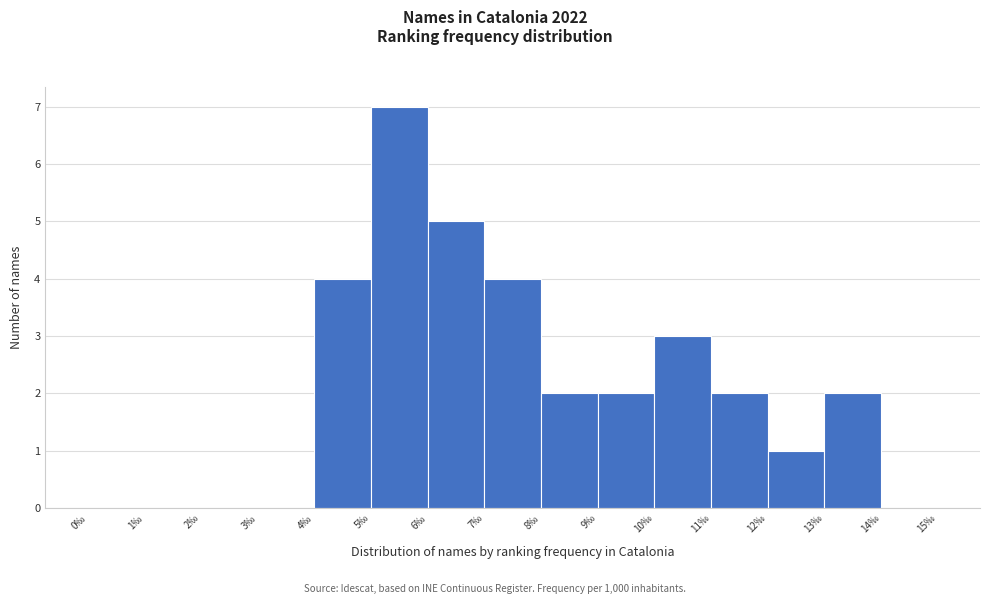

Reading left to right, list every bar in this chart as the range it spans on the x-axis followed by its height. The values are not printed on the chart, so give them approximately, as read against the axis.

0 to 1: 0
1 to 2: 0
2 to 3: 0
3 to 4: 0
4 to 5: 4
5 to 6: 7
6 to 7: 5
7 to 8: 4
8 to 9: 2
9 to 10: 2
10 to 11: 3
11 to 12: 2
12 to 13: 1
13 to 14: 2
14 to 15: 0